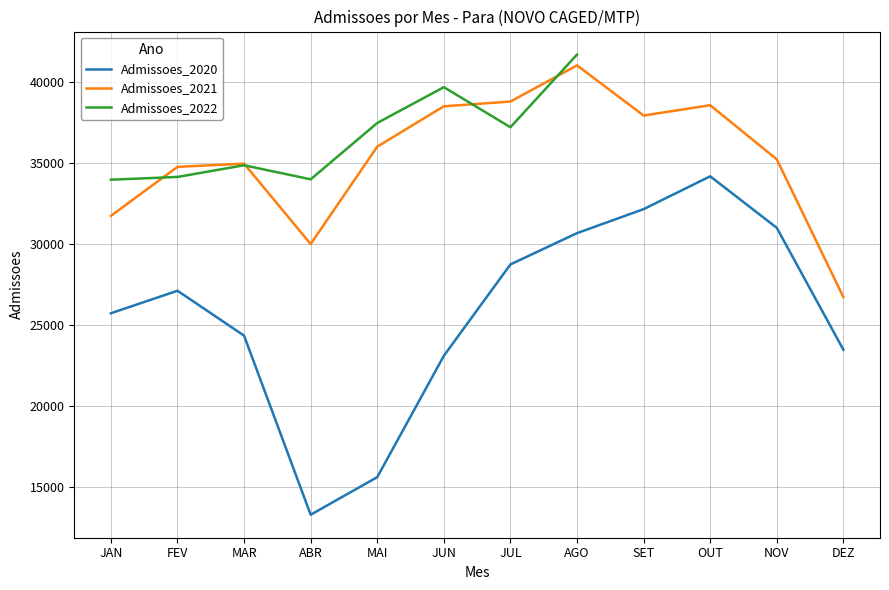

Is it true that Admissoes_2021 equals 66644 at SET?

False